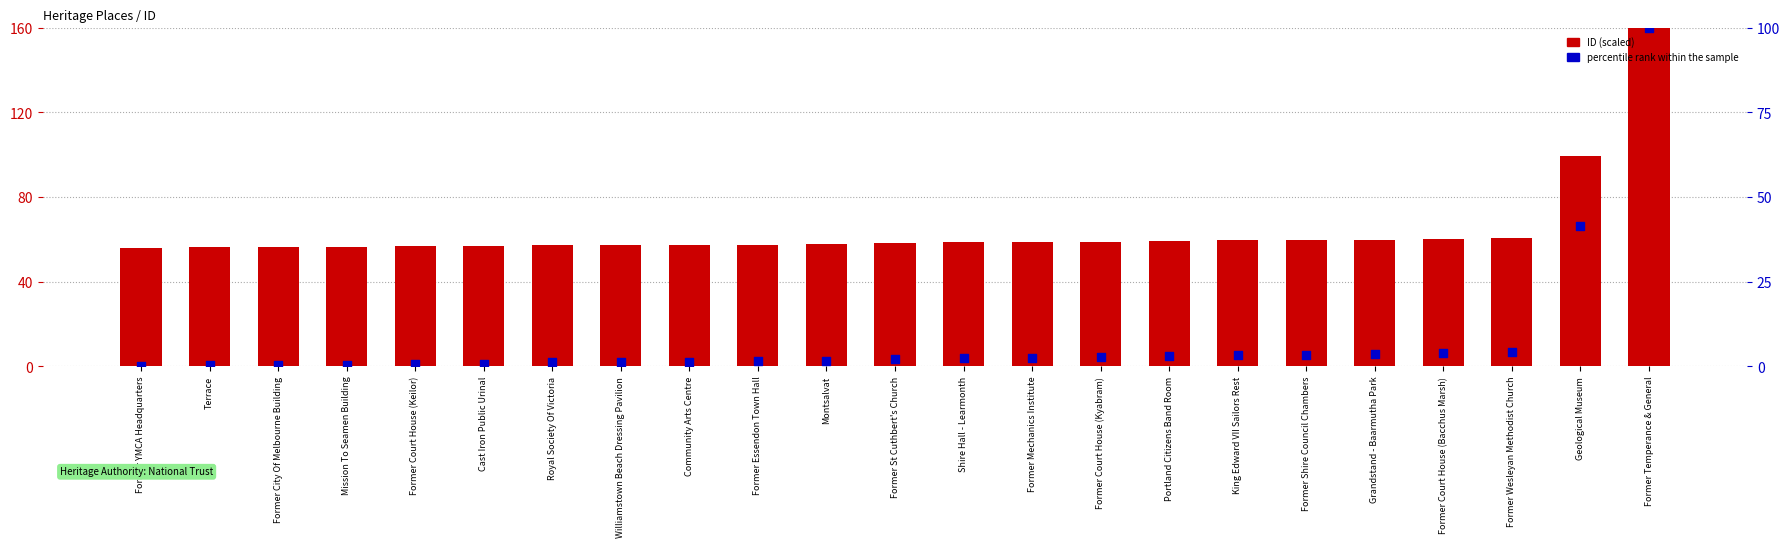

Is the value of ID (scaled) at Former Mechanics Institute greater than the value of percentile rank at Former Essendon Town Hall?

Yes